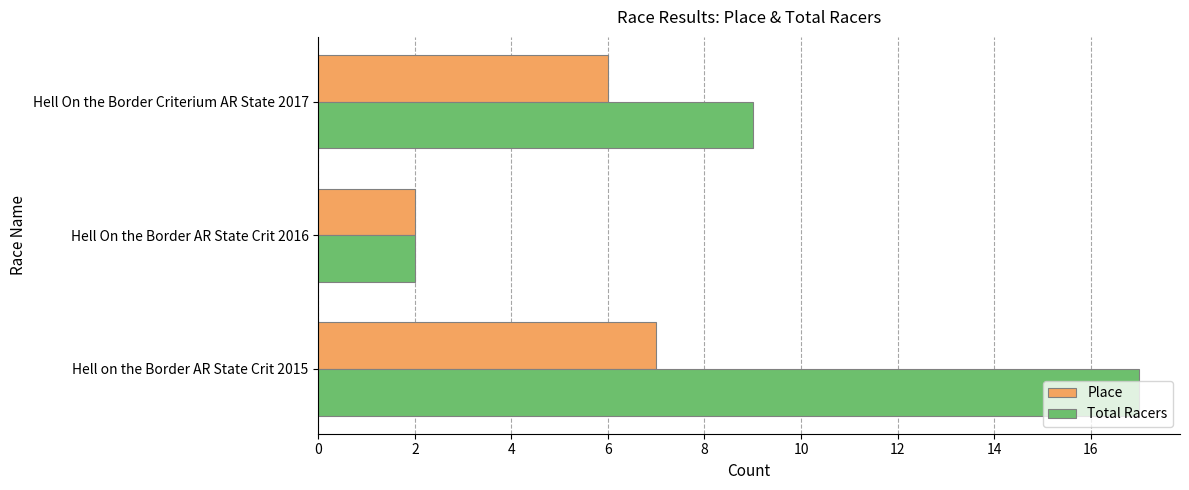

Is it true that Total Racers equals 3 at Hell On the Border Criterium AR State 2017?

False